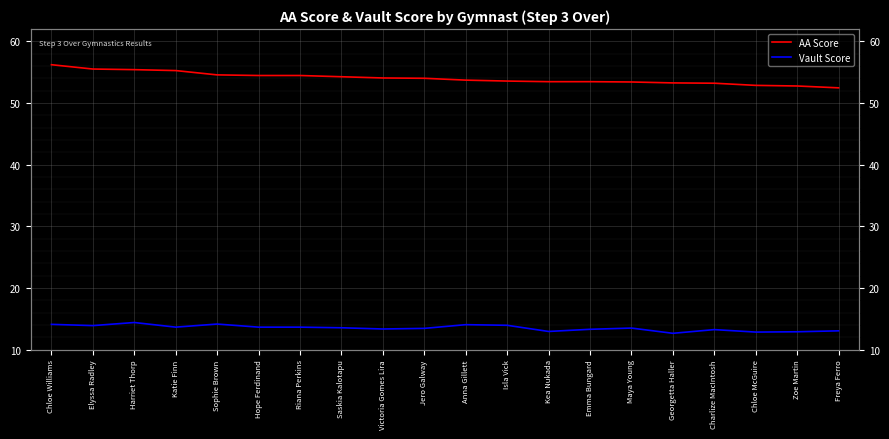

Reading right to left, extract all data points from this chart.

AA Score: 52.5	52.8	52.9	53.2	53.2	53.4	53.5	53.5	53.5	53.7	54.0	54.0	54.2	54.5	54.5	54.5	55.2	55.4	55.5	56.2
Vault Score: 13.1	12.9	12.8	13.2	12.7	13.5	13.3	12.9	13.9	14.1	13.4	13.3	13.6	13.7	13.7	14.2	13.7	14.4	13.9	14.1